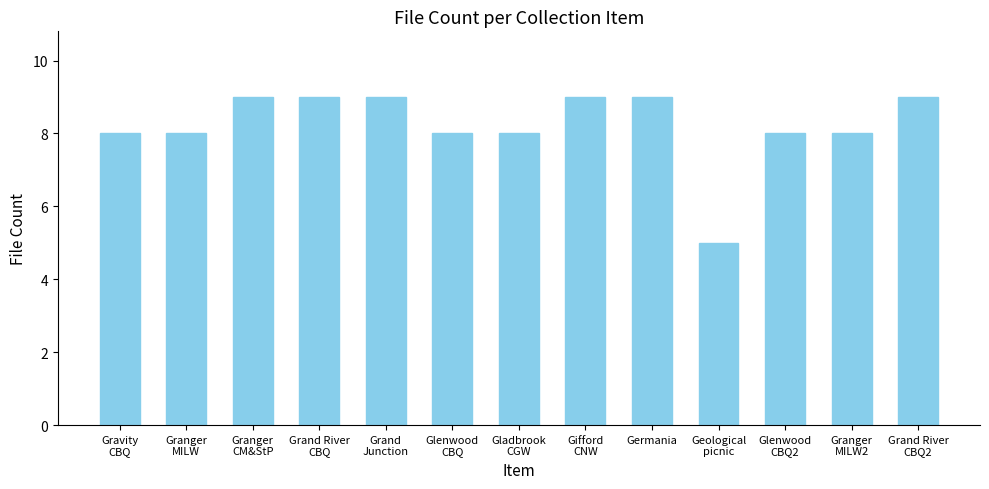

Count the number of data series in this chart.

1